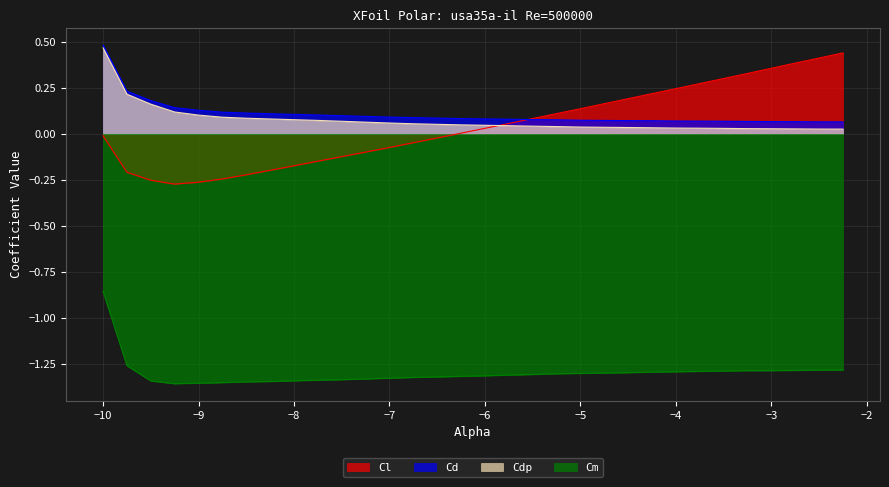

What position from the left is -8.5?

7